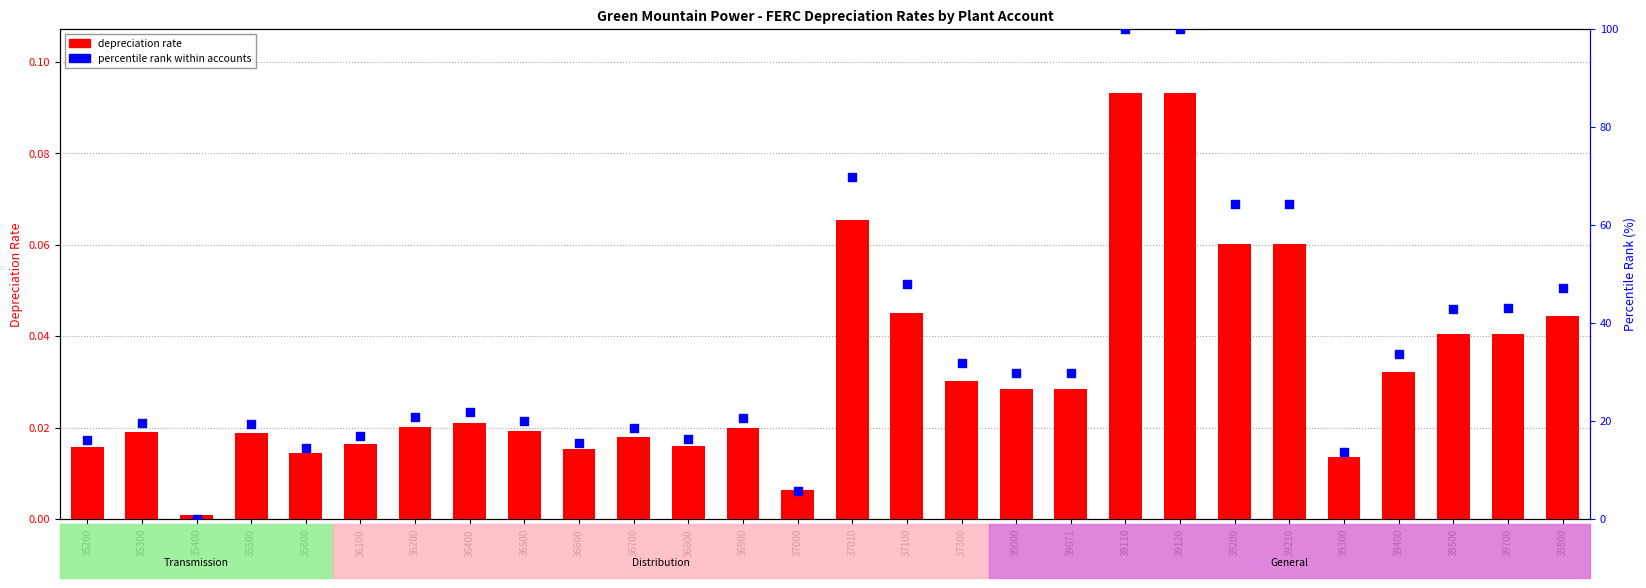

At which category is the sum across all series the highest?

39110